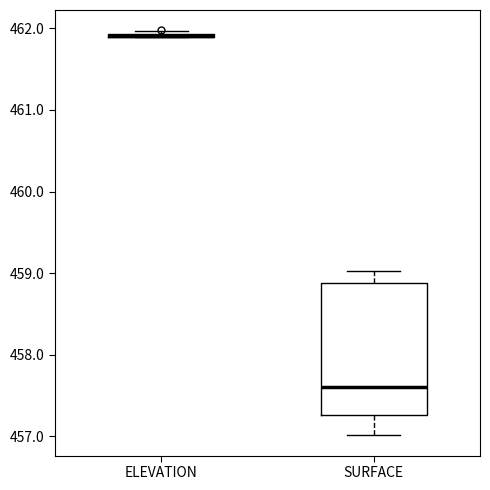

Reading left to right, transcribe this box plot: for each box, give where its median line is, the range the box spans, and where its two whiskers end, as read against the y-axis. The values are not printed on the chart, so give them approximately, as read against the axis.

ELEVATION: box collapsed to a line at 461.9, whiskers 461.9 to 462.0
SURFACE: median 457.6, box 457.3 to 458.9, whiskers 457.0 to 459.0